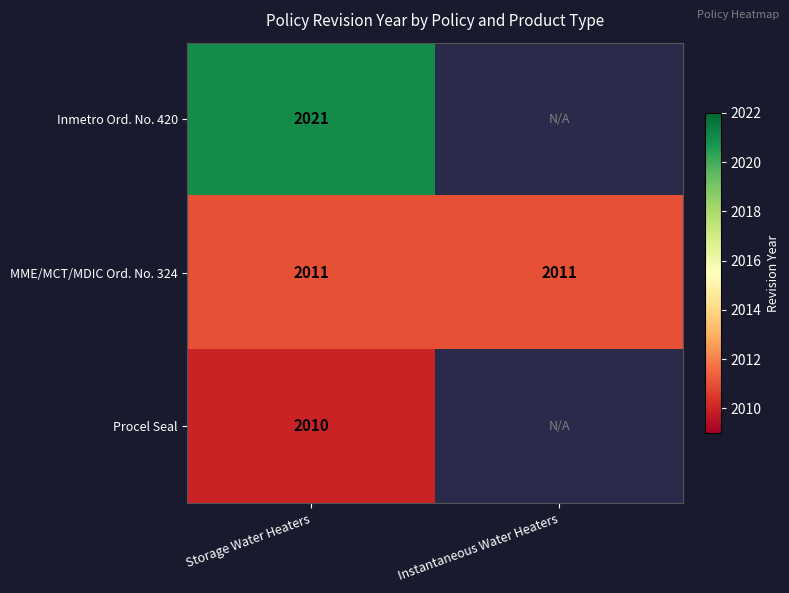

Rank the series at Storage Water Heaters from lowest to highest value.

Procel Seal, MME/MCT/MDIC Ord. No. 324, Inmetro Ord. No. 420